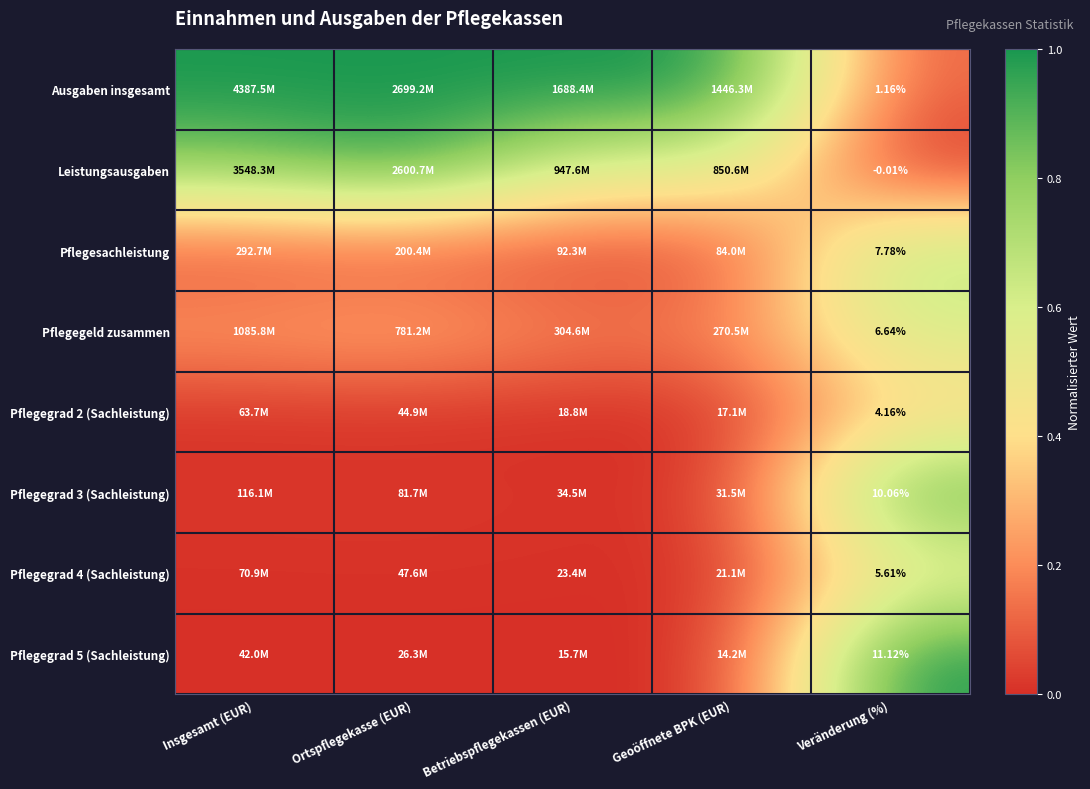

How many categories are shown in the chart?

5